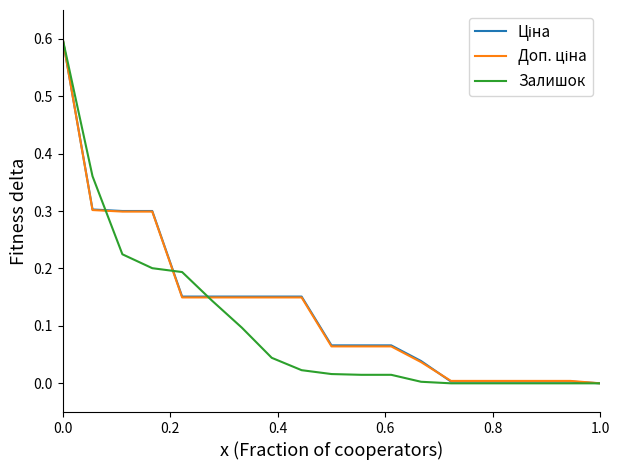

What is the maximum value shown in the chart?

0.6